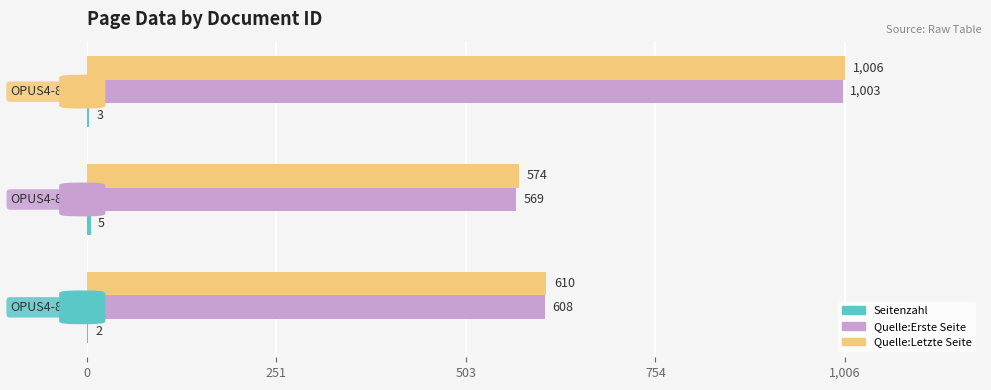

Which series has the largest total across all categories?

Quelle:Letzte Seite